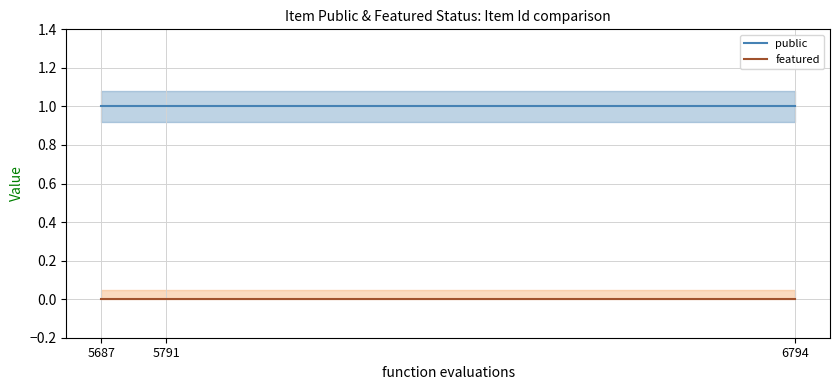

Reading left to right, transcribe all the data shown in this chart.

public: 5687=1	5791=1	6794=1
featured: 5687=0	5791=0	6794=0